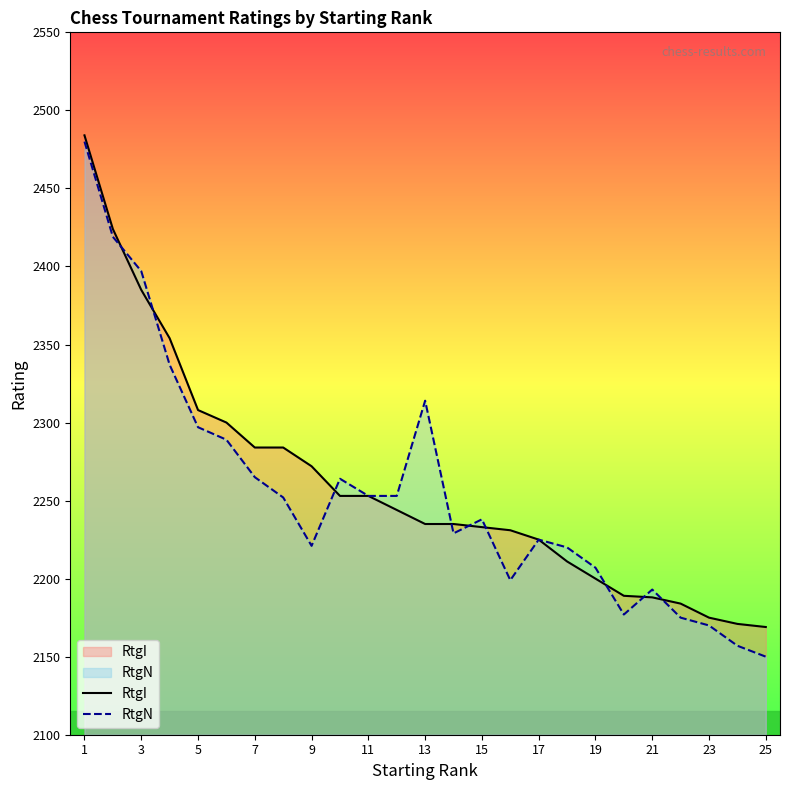

What value does the RtgN series have at 23?

2170